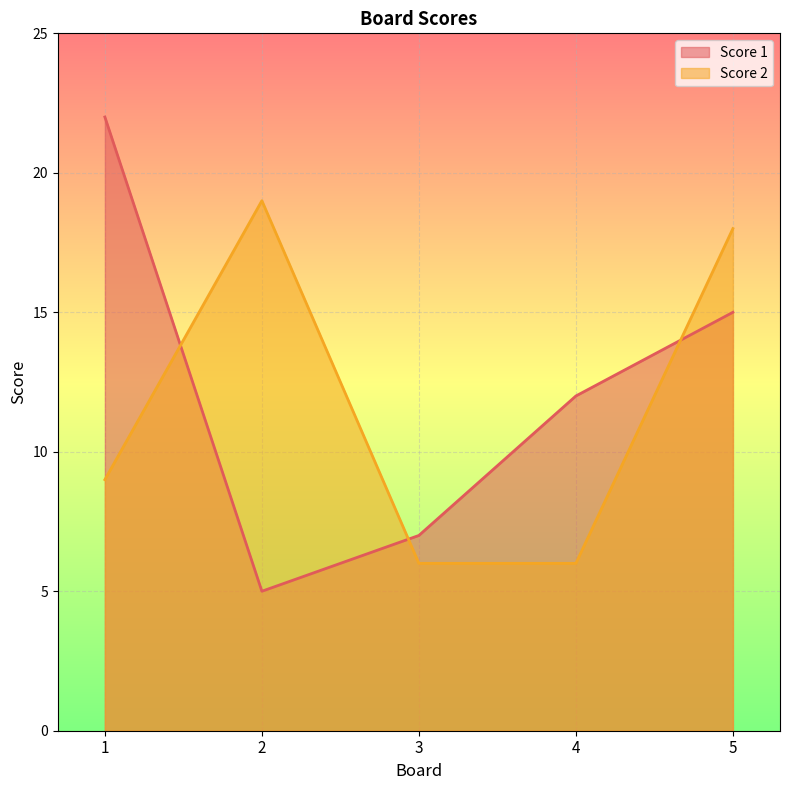

Where is the first local minimum for Score 1?

2